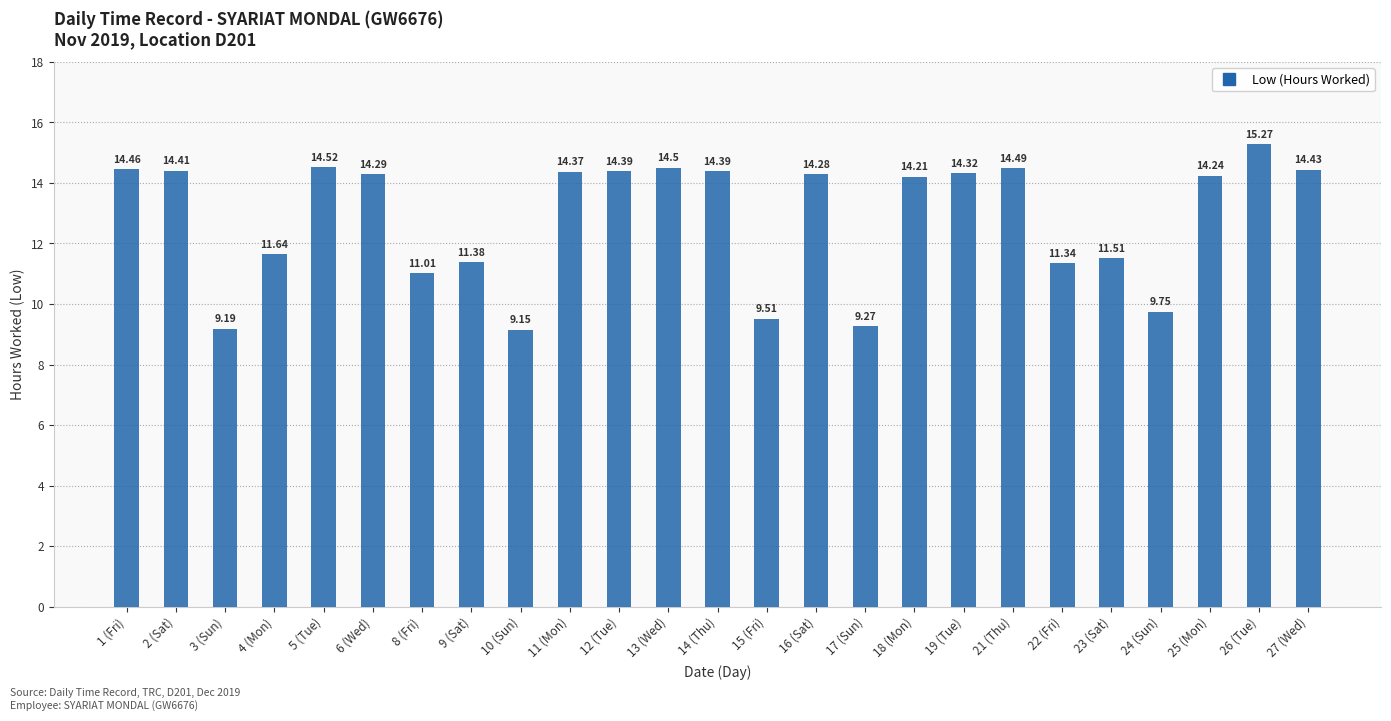

What is the value of the 23rd bar from the left?

14.2